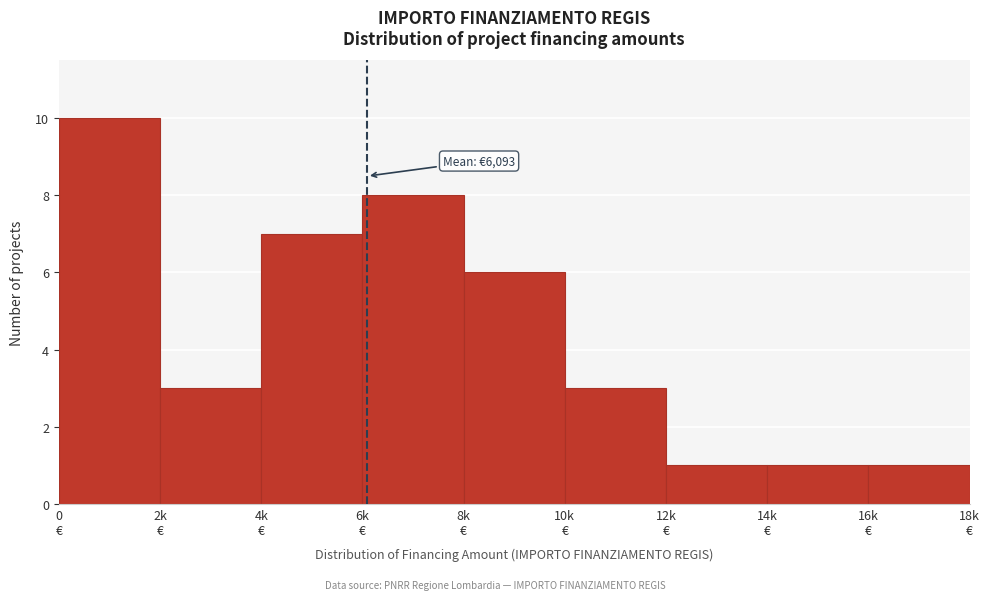

Reading left to right, transcribe all the data shown in this chart.

10	3	7	8	6	3	1	1	1